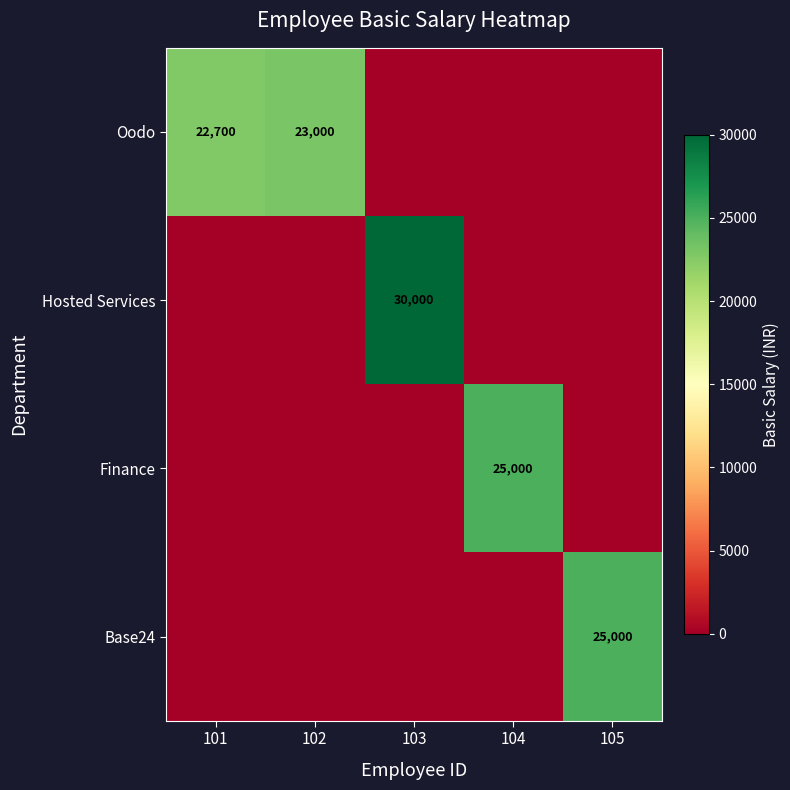

Is it true that Hosted Services equals 19404 at 103?

False